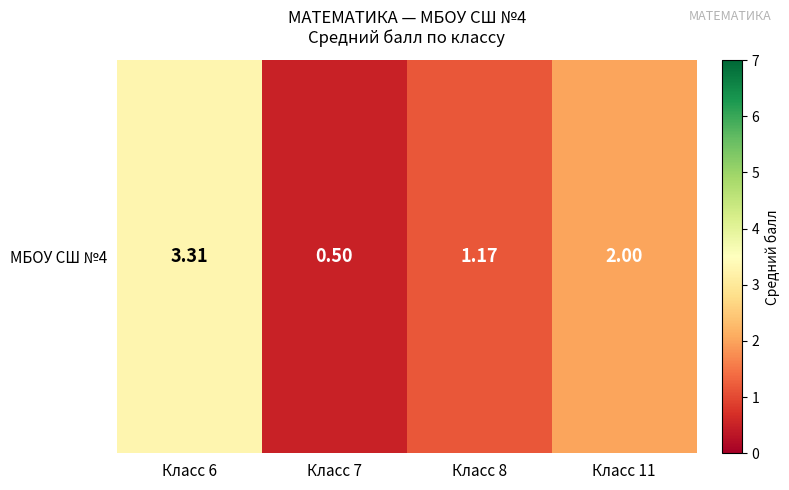

Reading left to right, transcribe all the data shown in this chart.

3.3	0.5	1.2	2.0